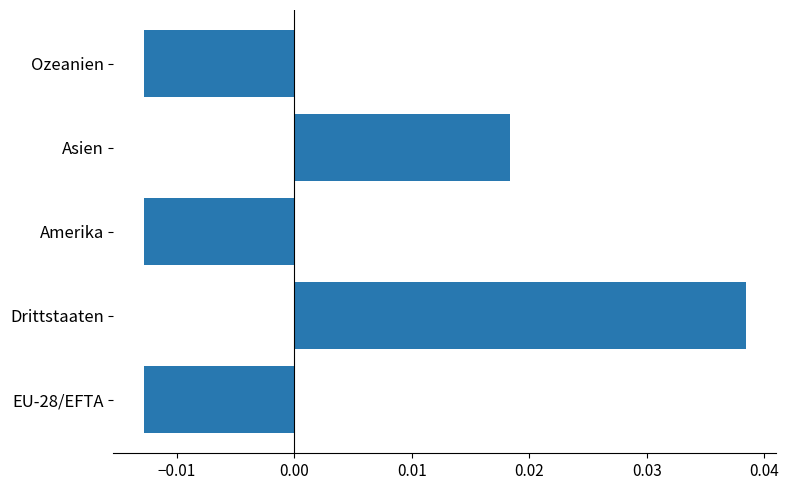

Which has a higher value, Ozeanien or Drittstaaten?

Drittstaaten